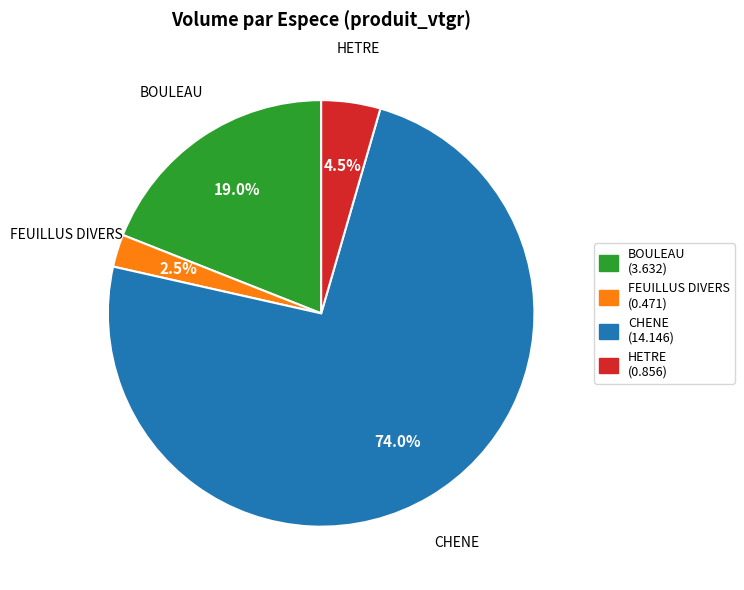

How many slices are in this pie chart?

4